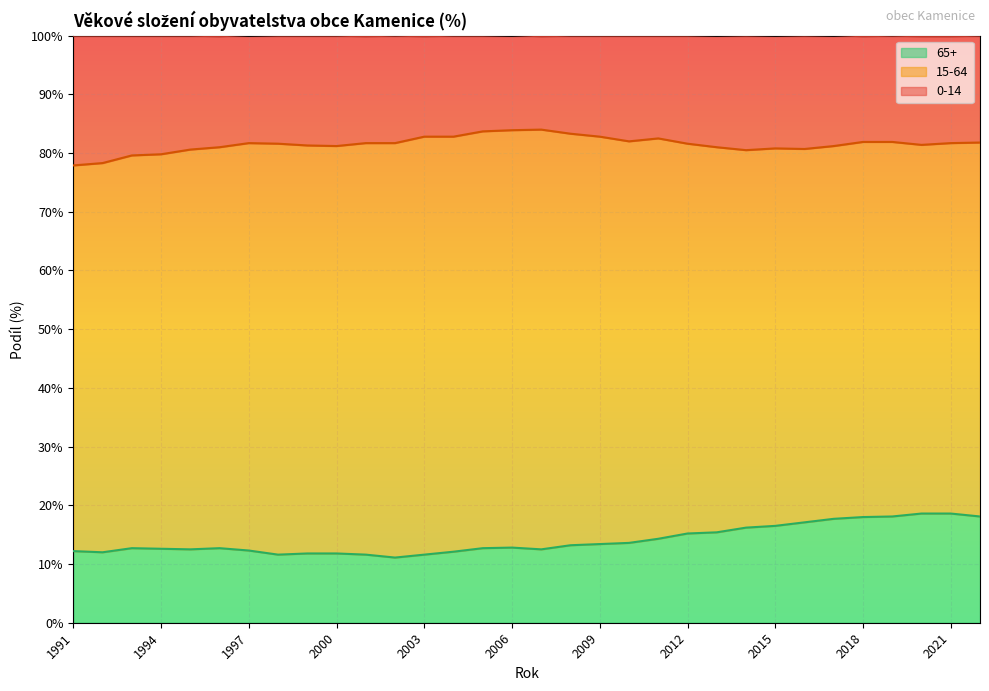

Is the value of 65+ at 2003 greater than the value of 0-14 at 1991?

No